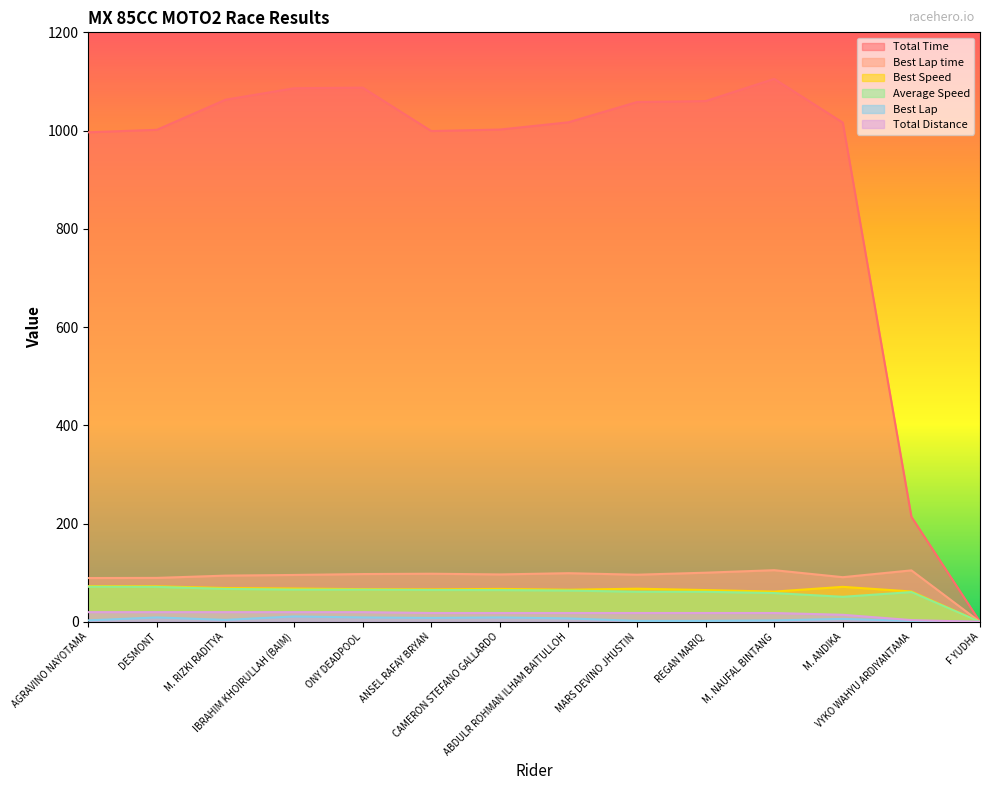

Between IBRAHIM KHOIRULLAH (BAIM) and ABDULR ROHMAN ILHAM BAITULLOH, which is larger?

IBRAHIM KHOIRULLAH (BAIM)